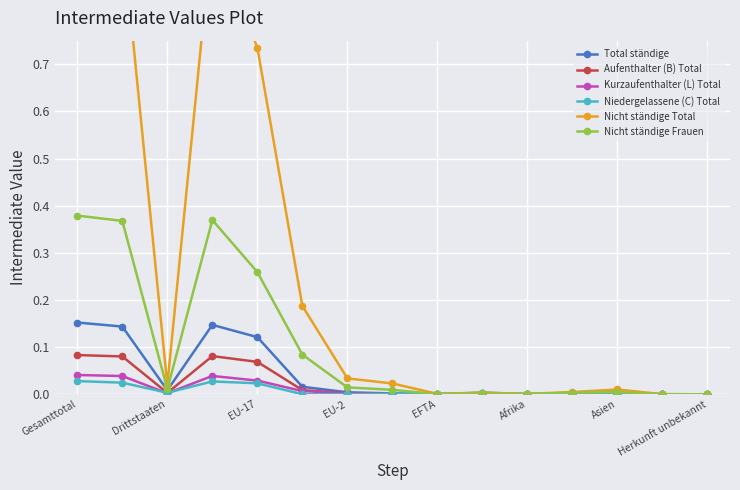

In Total ständige, how many points are higher than both neighbors (excluding endpoints)?

2